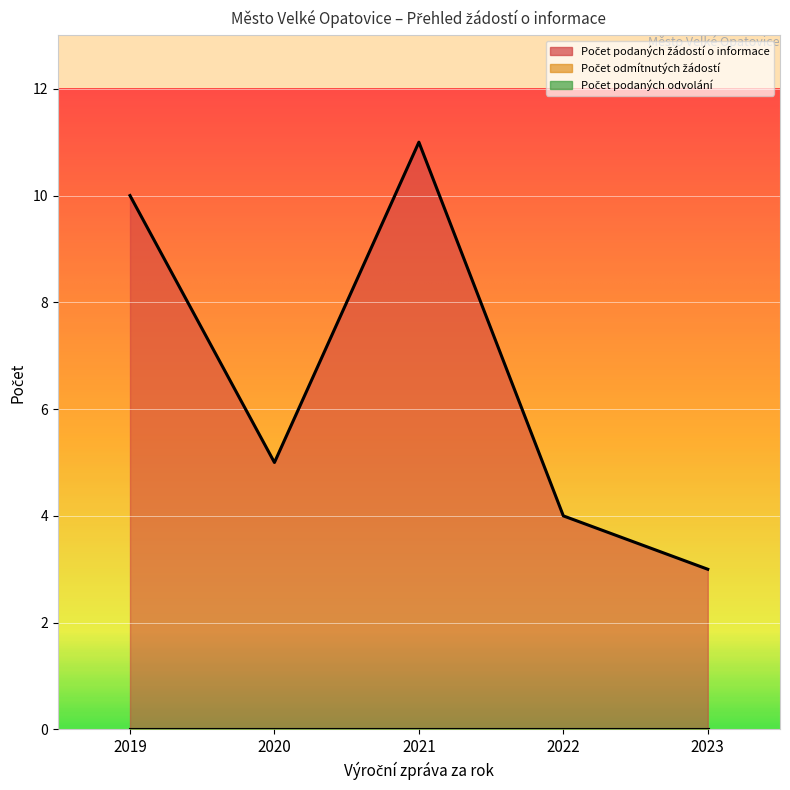

Where is Počet odmítnutých žádostí nearest to the value 0?

2019